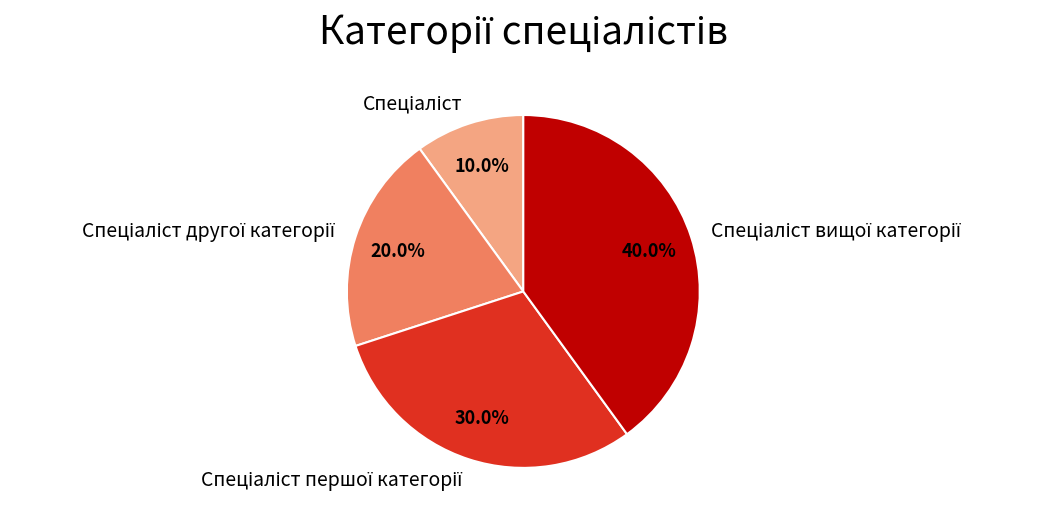

Does any single category account for the majority?

No